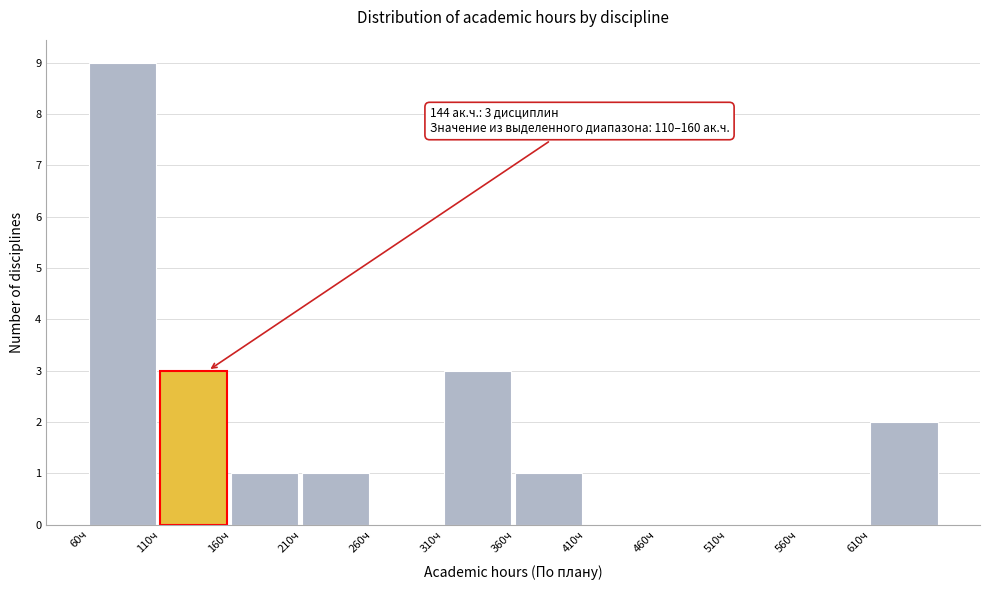

Which range on the x-axis has the tallest bar?

60 to 110